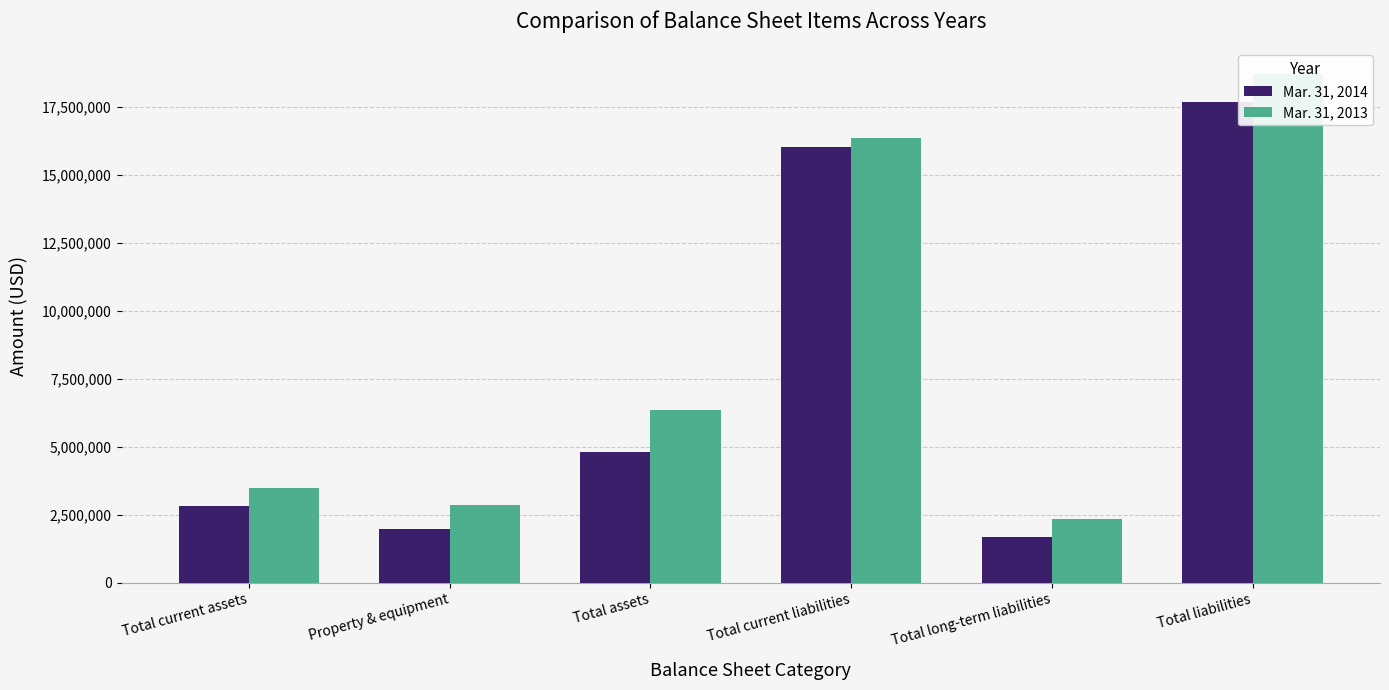

True or false: Mar. 31, 2013 has a value of 18707133 at Total liabilities.

True